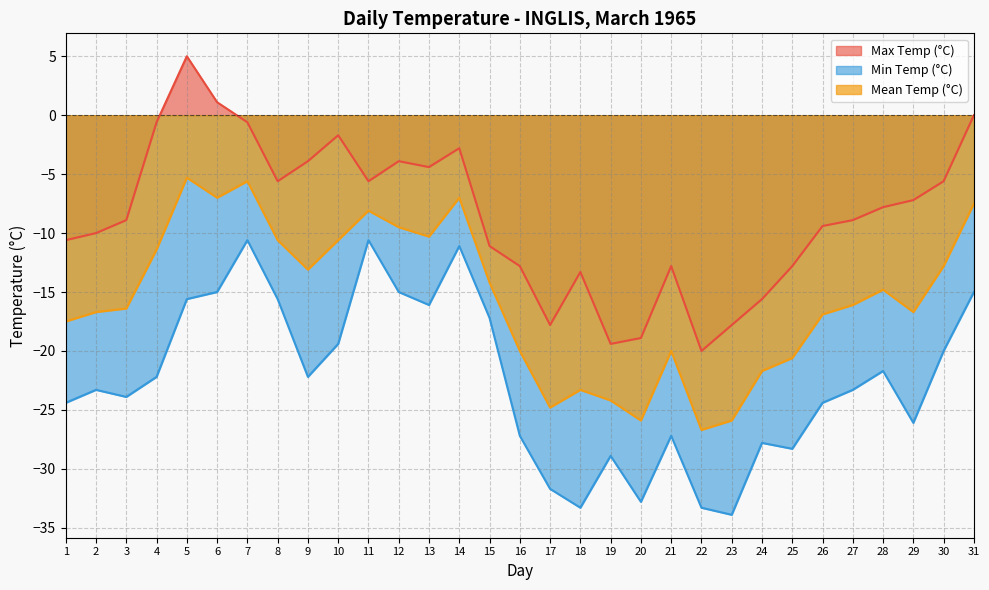

How many interior local valleys does the Min Temp (°C) series have?

8